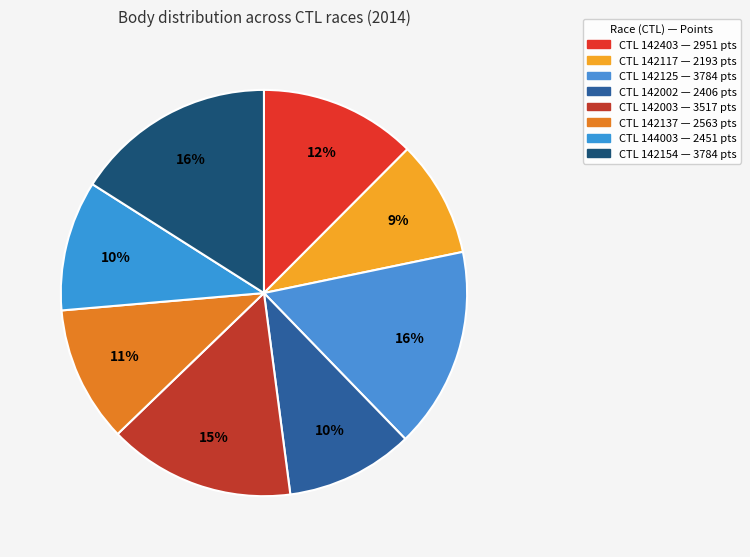

How many segments does this pie chart have?

8